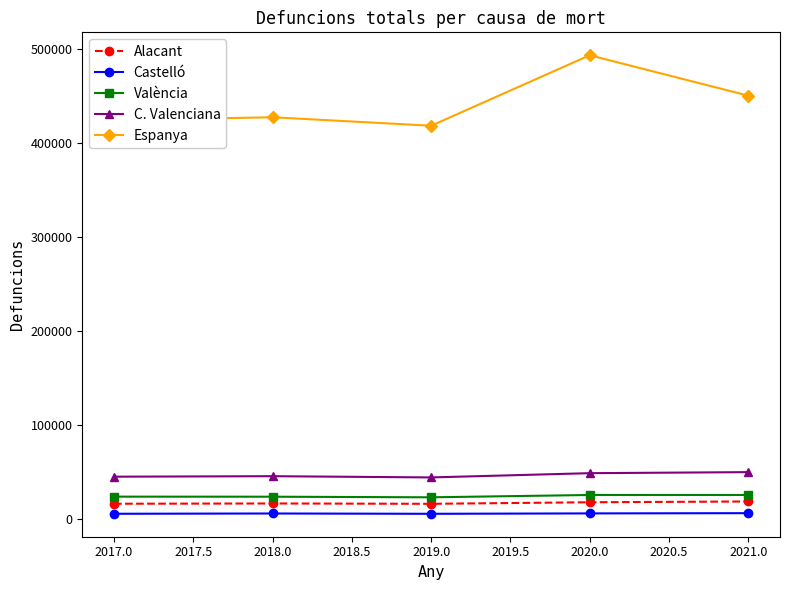

True or false: Castelló and Espanya cross at least once.

False